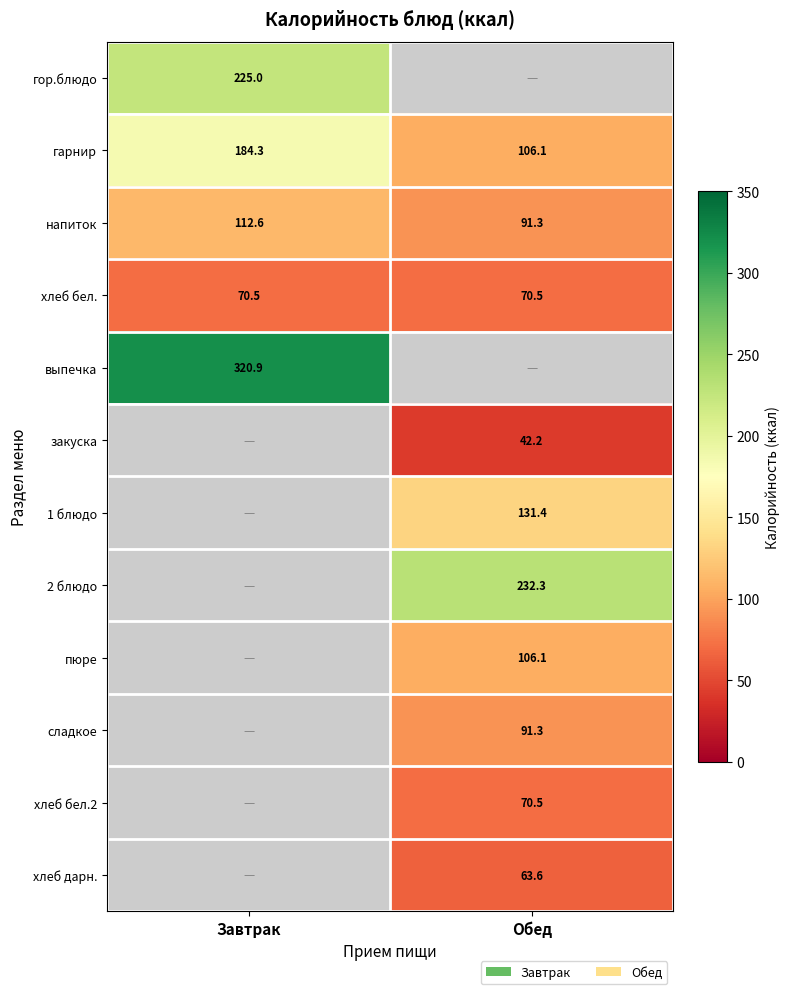

Rank the categories by напиток value from highest to lowest.

Завтрак, Обед